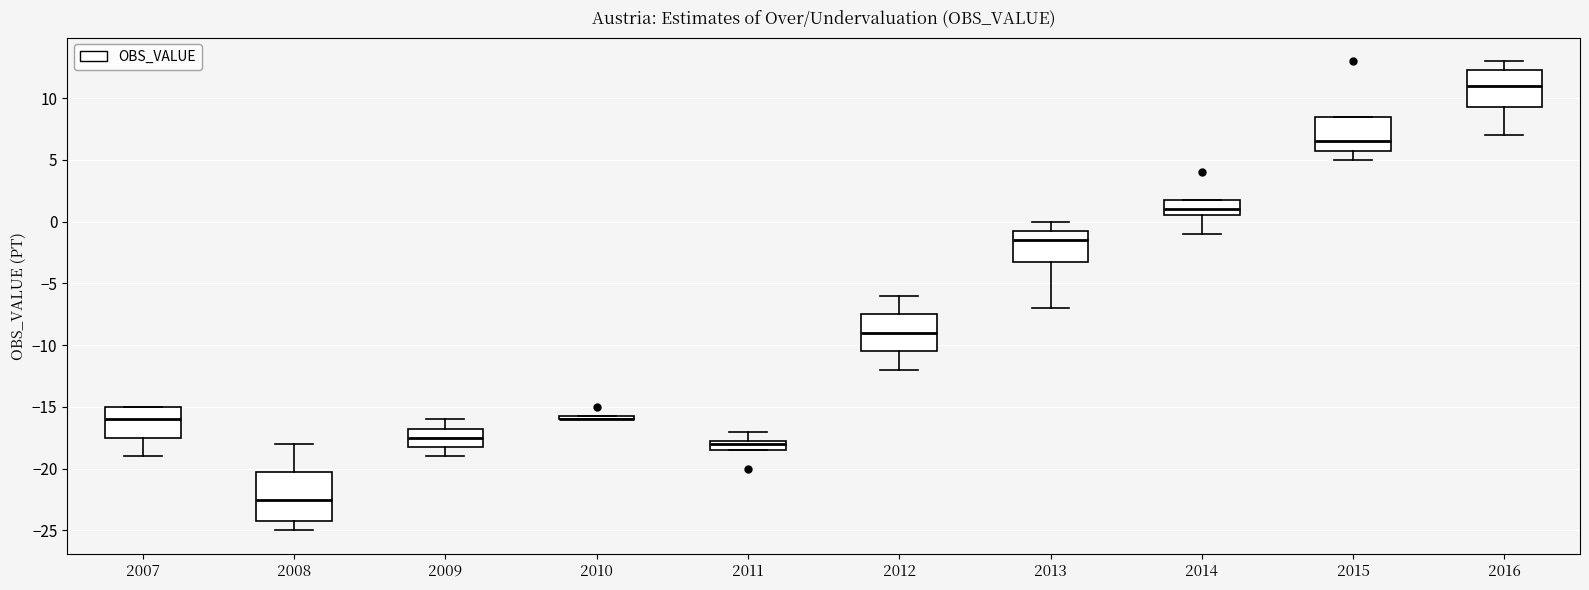

Reading left to right, read every box against the y-axis: the position of its median line, the range the box covers, and the ends of its whiskers. The values are not printed on the chart, so give them approximately, as read against the axis.

2007: median -16.0, box -17.5 to -15.0, whiskers -19.0 to -15.0
2008: median -22.5, box -24.0 to -20.0, whiskers -25.0 to -18.0
2009: median -17.5, box -18.0 to -16.5, whiskers -19.0 to -16.0
2010: box collapsed to a line at -16.0, whiskers -16.0 to -15.5
2011: median -18.0, box -18.5 to -17.5, whiskers -18.5 to -17.0
2012: median -9.0, box -10.5 to -7.5, whiskers -12.0 to -6.0
2013: median -1.5, box -3.0 to -0.5, whiskers -7.0 to 0.0
2014: median 1.0, box 0.5 to 2.0, whiskers -1.0 to 2.0
2015: median 6.5, box 6.0 to 8.5, whiskers 5.0 to 8.5
2016: median 11.0, box 9.5 to 12.5, whiskers 7.0 to 13.0